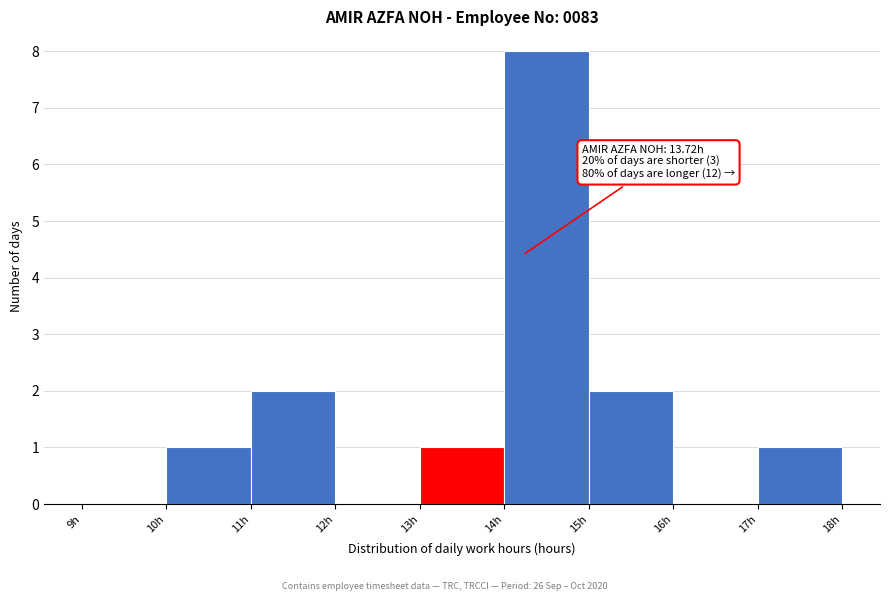

Which range on the x-axis has the tallest bar?

14 to 15